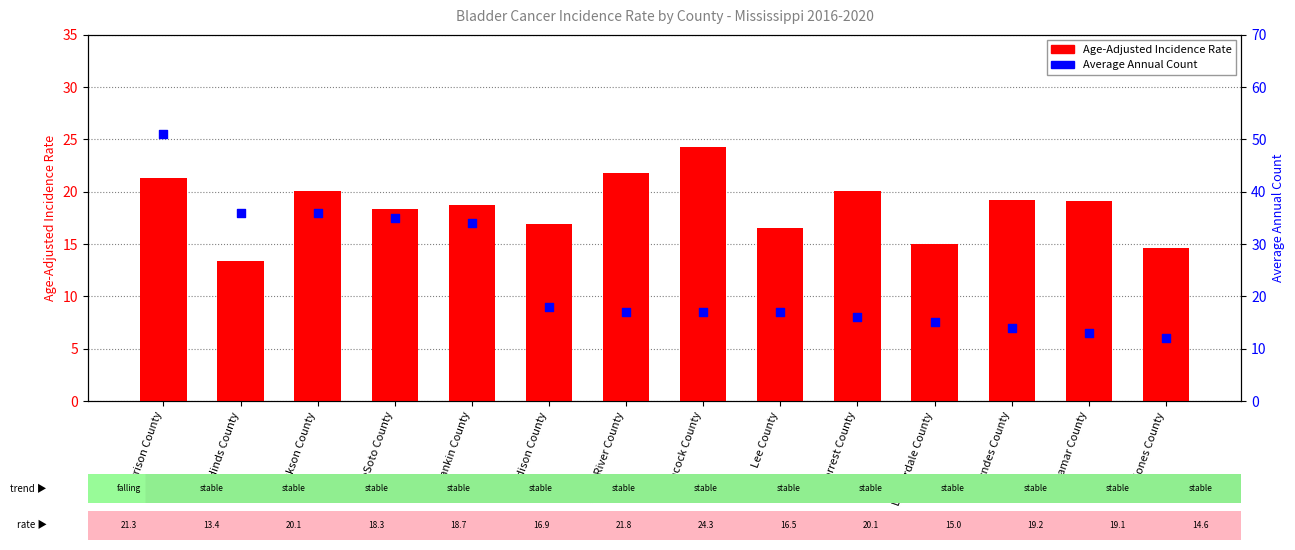

What is the change in value from Hancock County to Forrest County?

-4.2